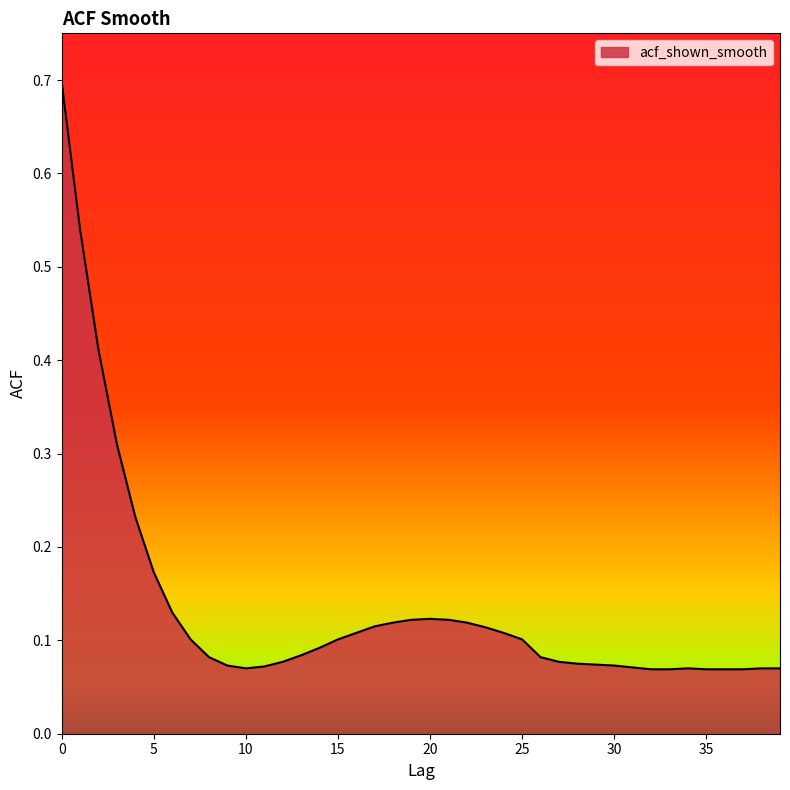

What is the value of the 18th point from the left?

0.1